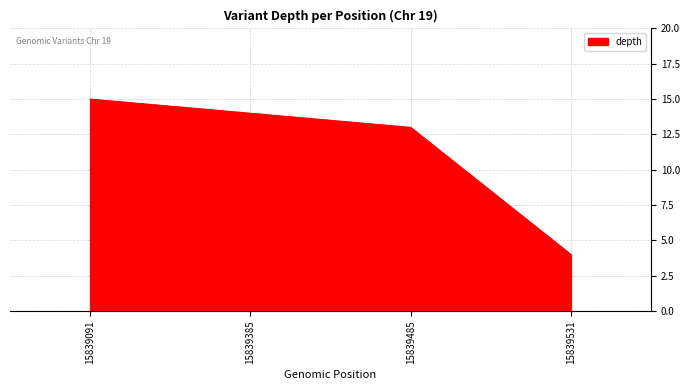

Reading right to left, what are all the values shown in this chart?

15839531=4	15839485=13	15839385=14	15839091=15